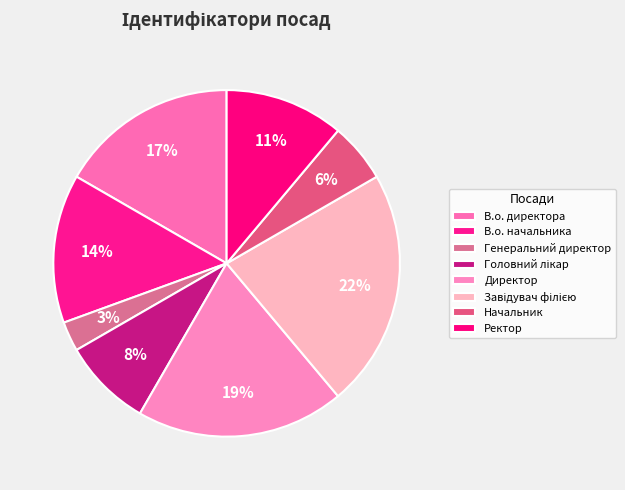

What percentage is NOT represented by Генеральний директор?

97.2%